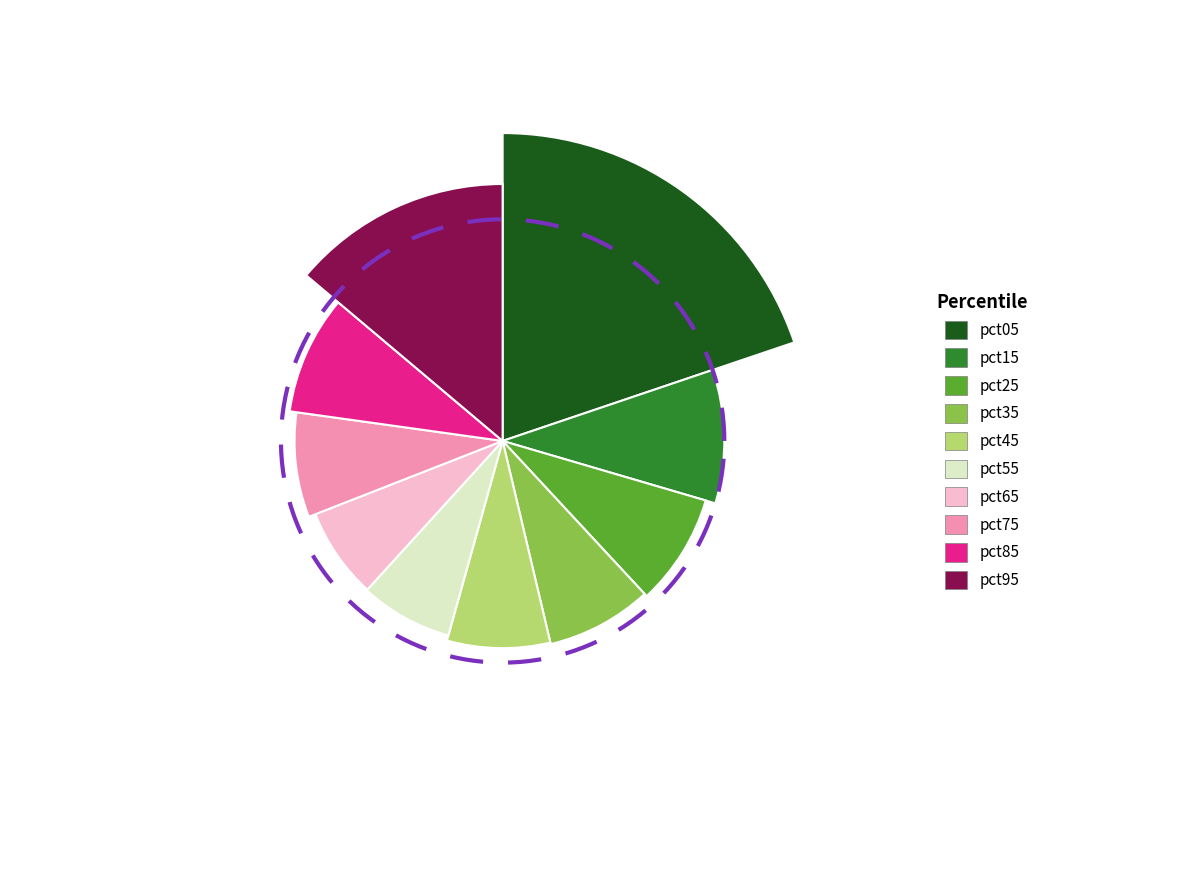

Rank the categories by value from highest to lowest.

pct05, pct95, pct15, pct85, pct25, pct35, pct75, pct45, pct55, pct65